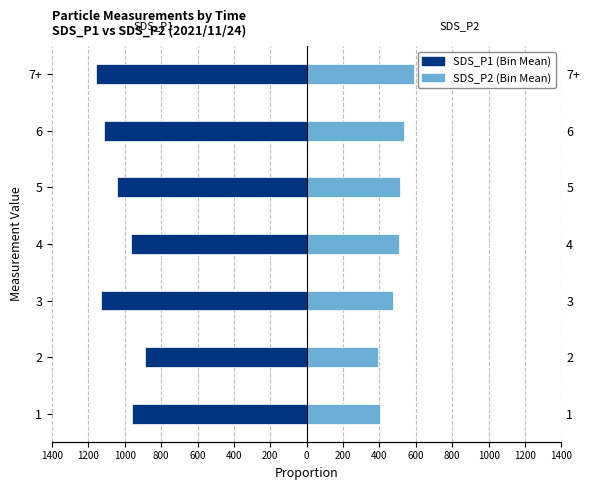

What is the value of the SDS_P1 bar at the 6th from the left?

-1112.0